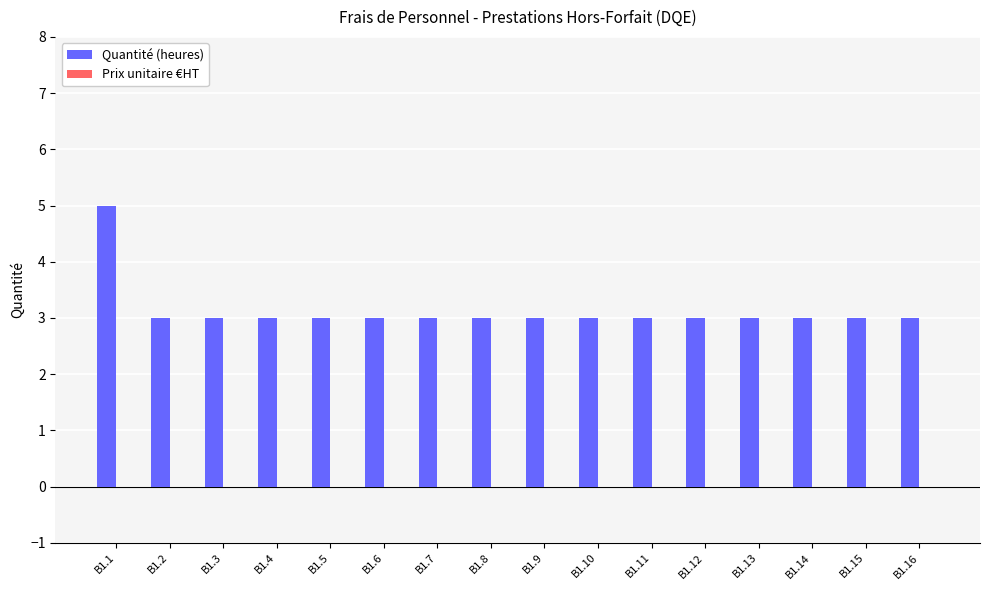

What is the value of the 13th bar from the left?

3